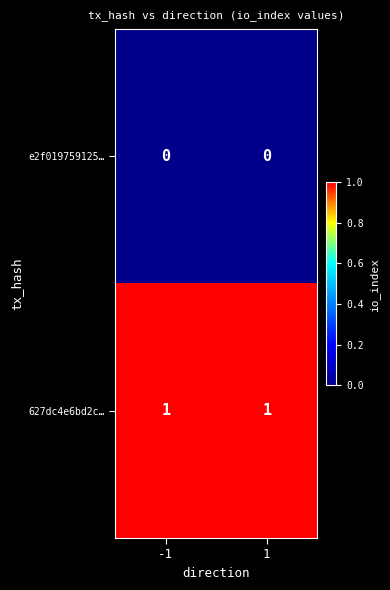

At 1, list the series in order from largest to smallest.

627dc4e6bd2c…, e2f019759125…